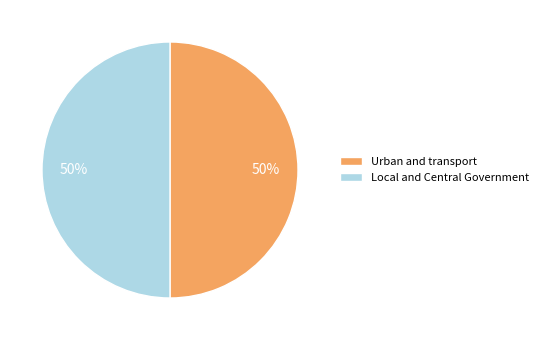

To the nearest percent, what is the average slice percentage?

50%